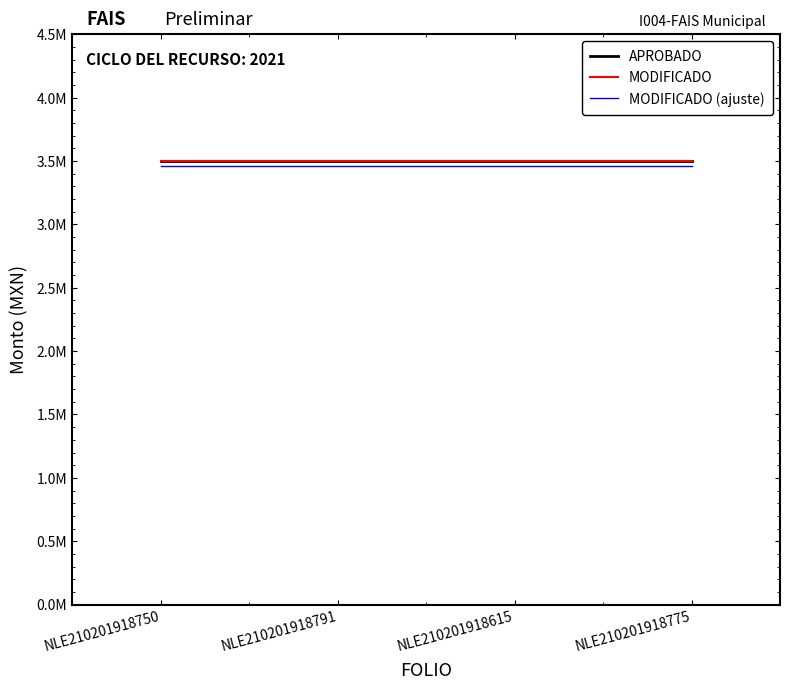

At which label does APROBADO reach its minimum?

NLE210201918750